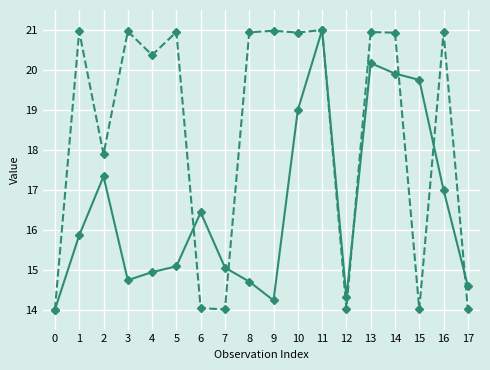

At which category is the sum across all series the highest?

11